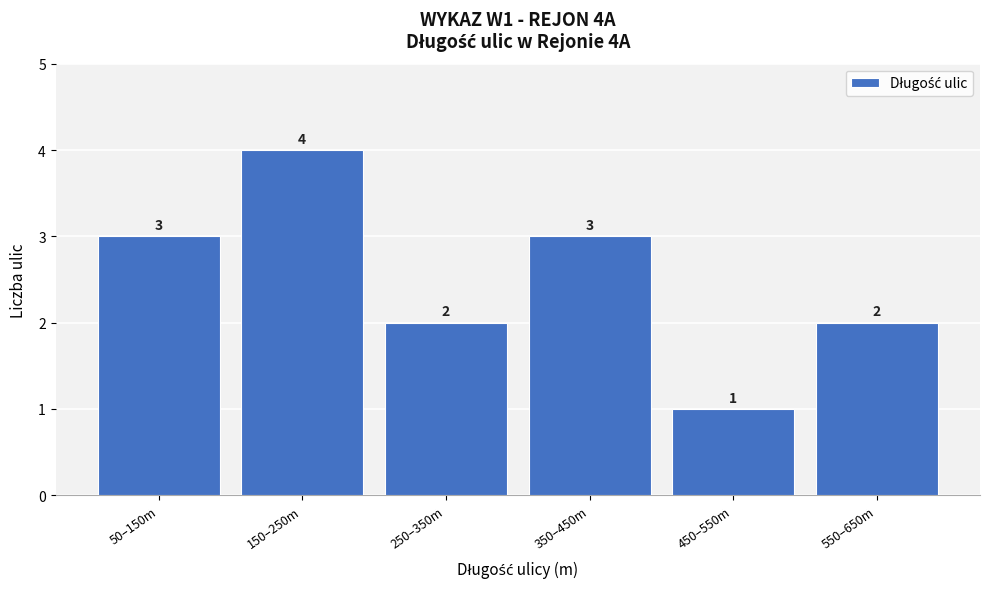

Reading left to right, what are all the values shown in this chart?

3	4	2	3	1	2